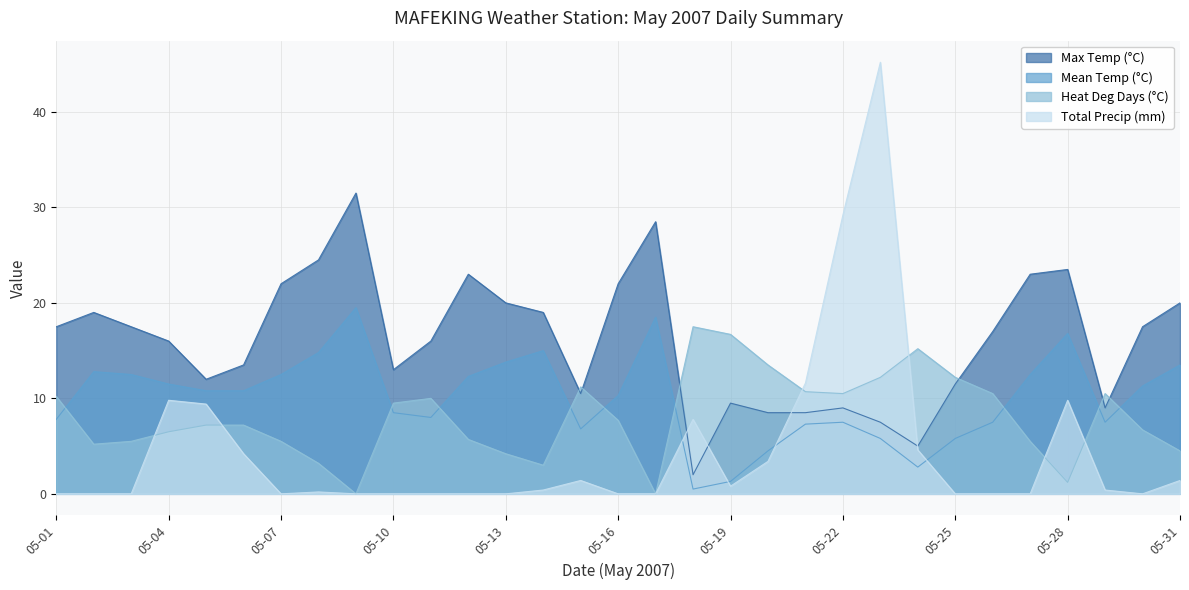

How many values in the Heat Deg Days (°C) series exceed 7?

17